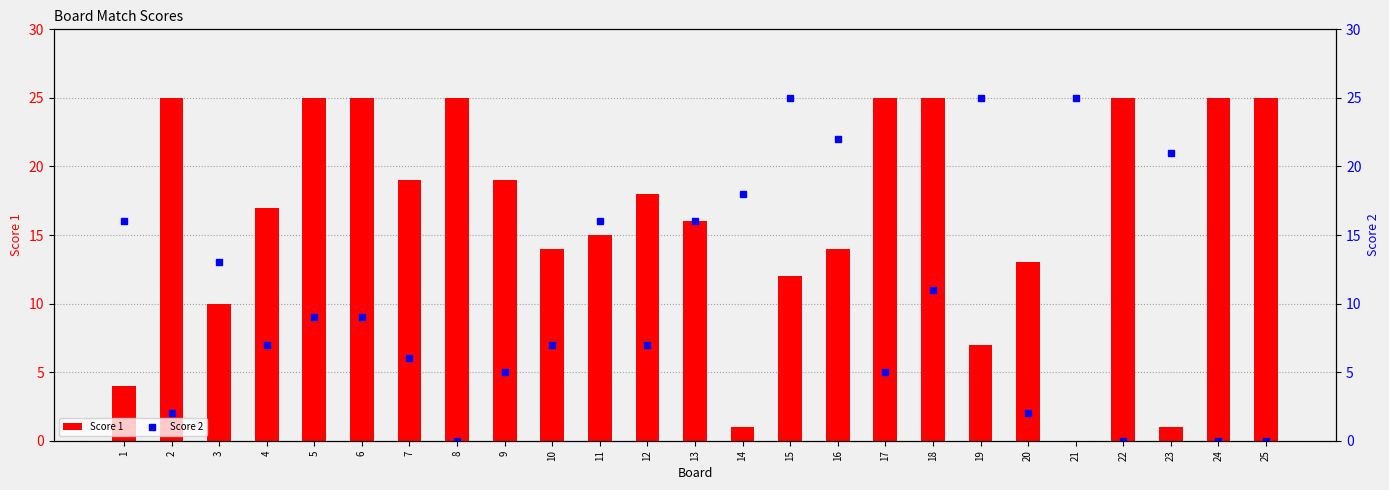

Rank the categories by Score 2 value from lowest to highest.

8, 22, 24, 25, 2, 20, 9, 17, 7, 4, 10, 12, 5, 6, 18, 3, 1, 11, 13, 14, 23, 16, 15, 19, 21